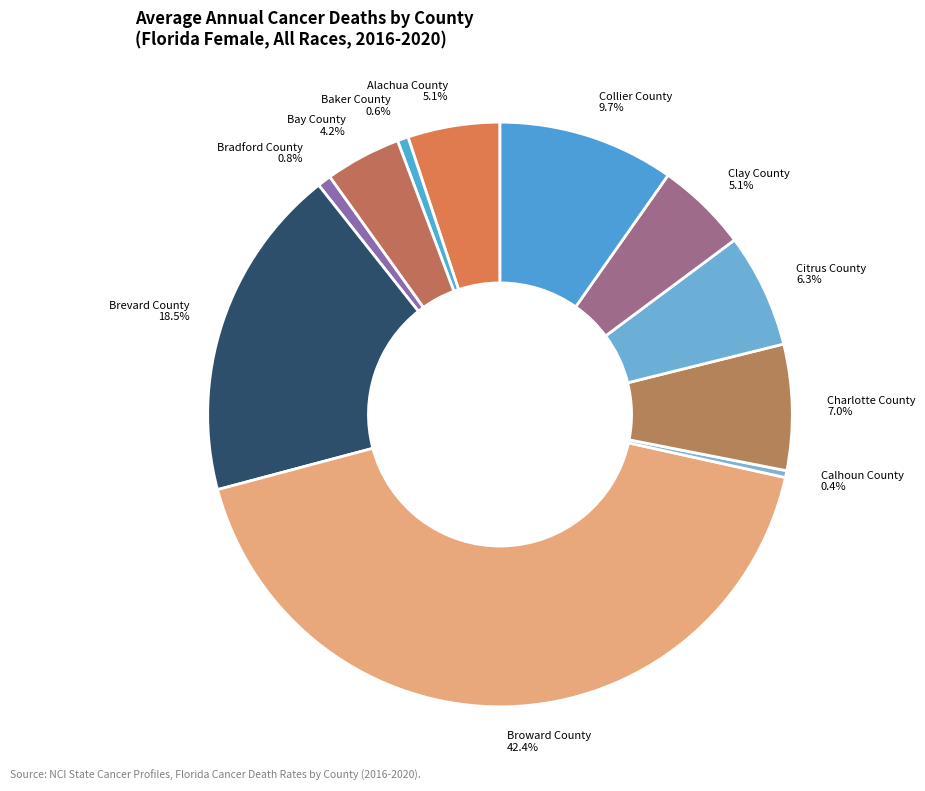

What is the largest slice in the pie chart?

Broward County